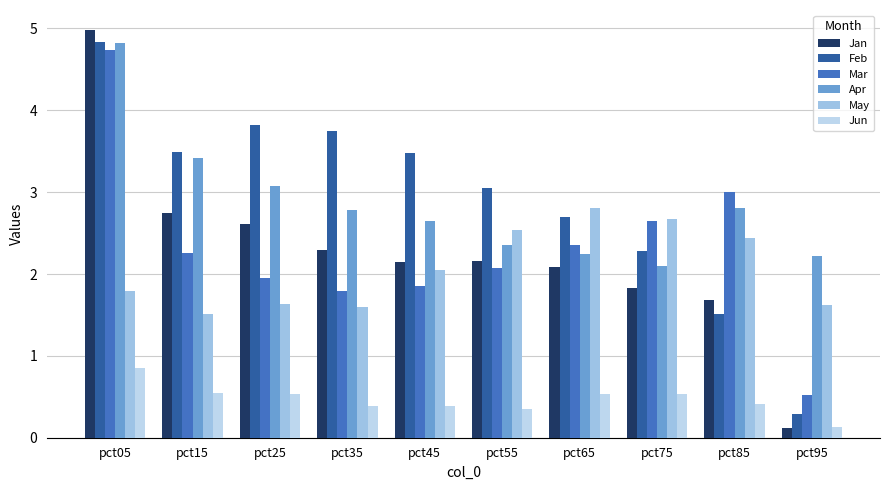

What are all the series names shown in the legend?

Jan, Feb, Mar, Apr, May, Jun